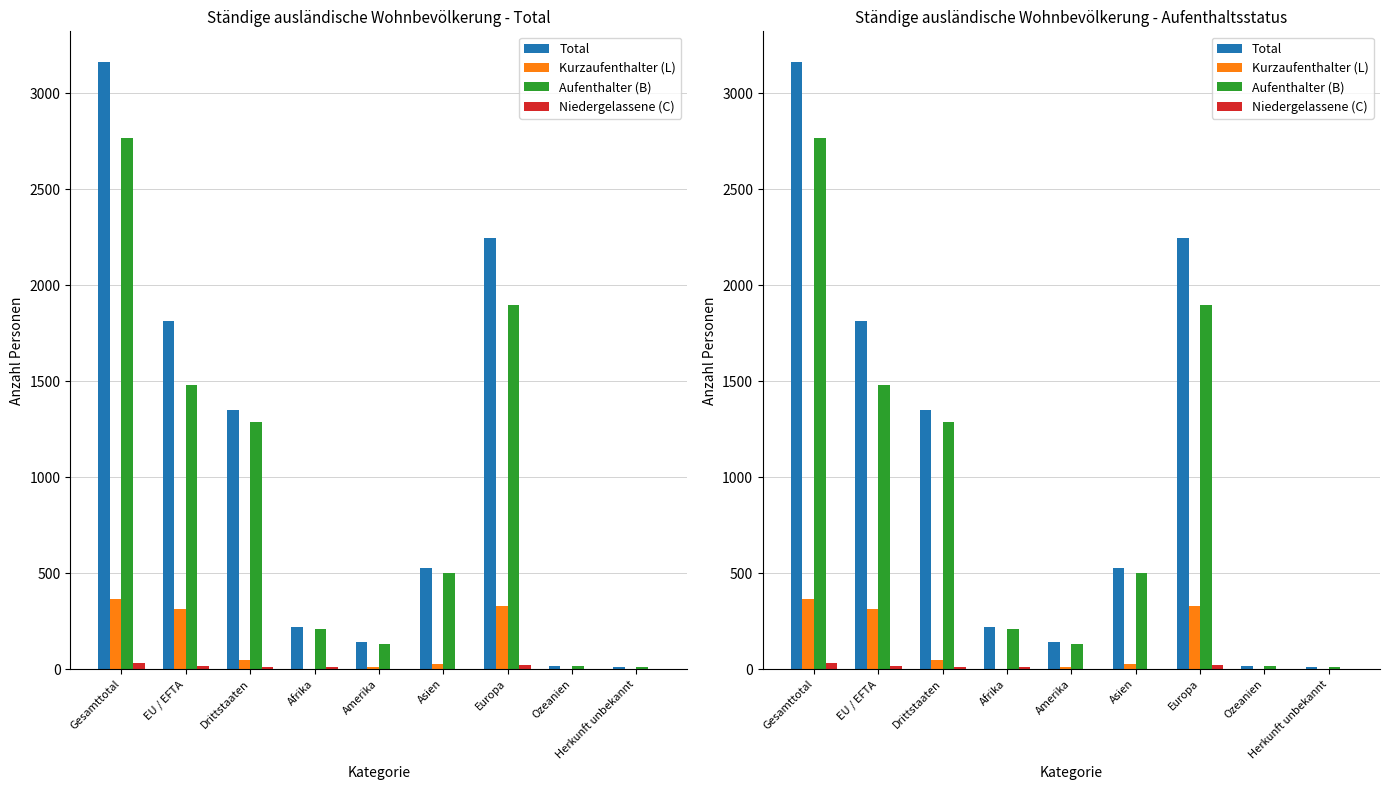

Is it true that Total equals 143 at Amerika?

True